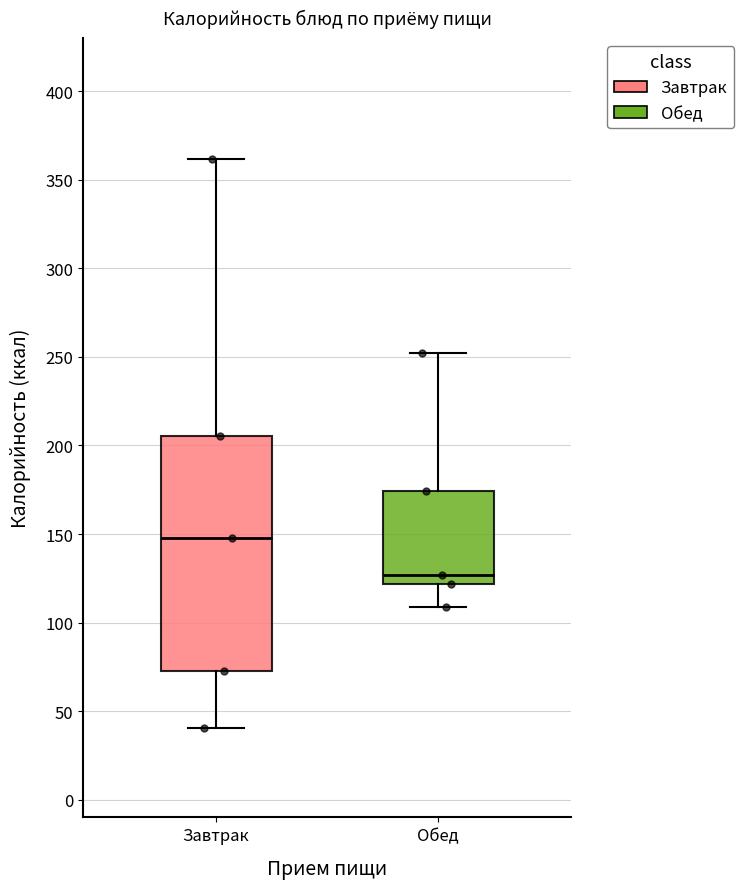

Which box is the tallest, from its lower edge to its upper edge?

Завтрак